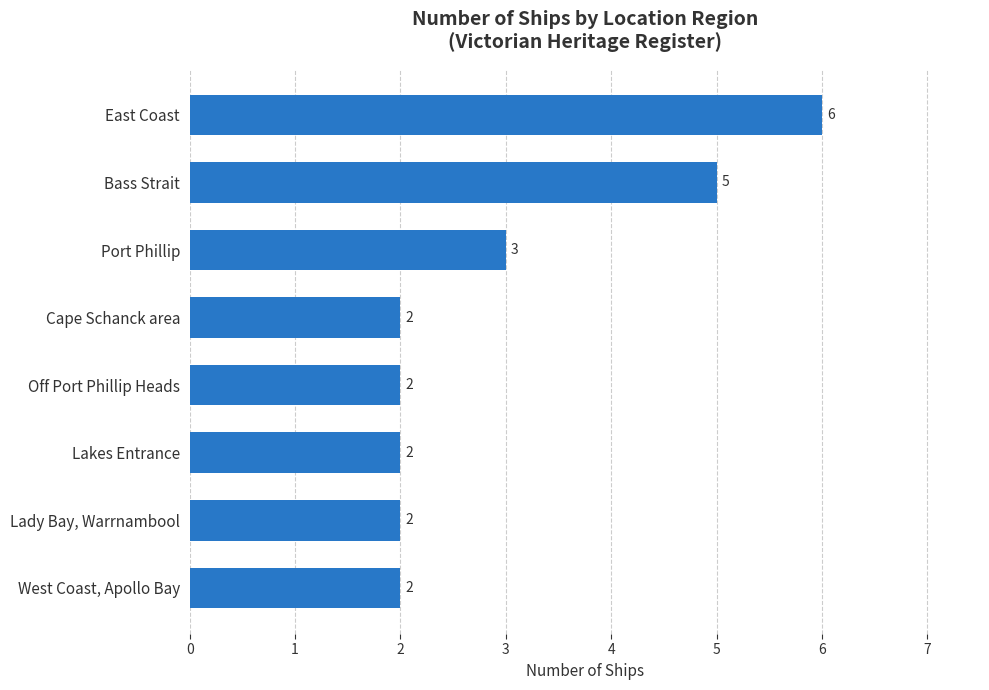

Count the values in the range 2 to 5.

7